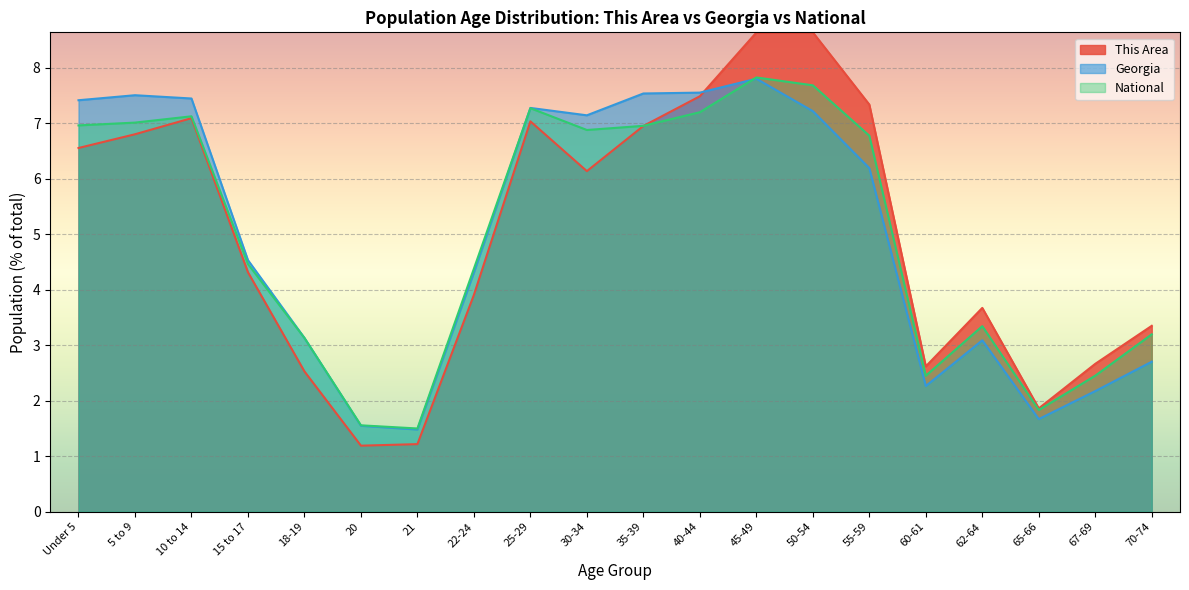

How many series are shown in this chart?

3